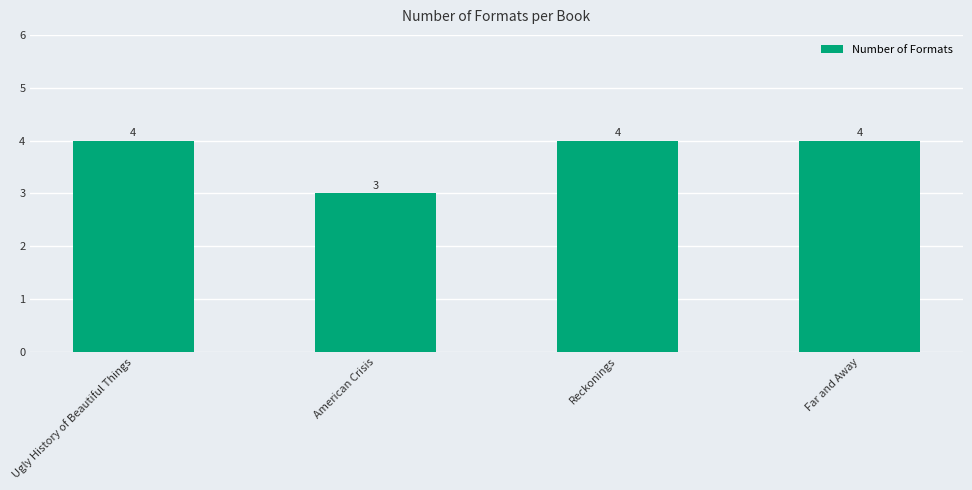

What is the value of the 3rd bar from the left?

4